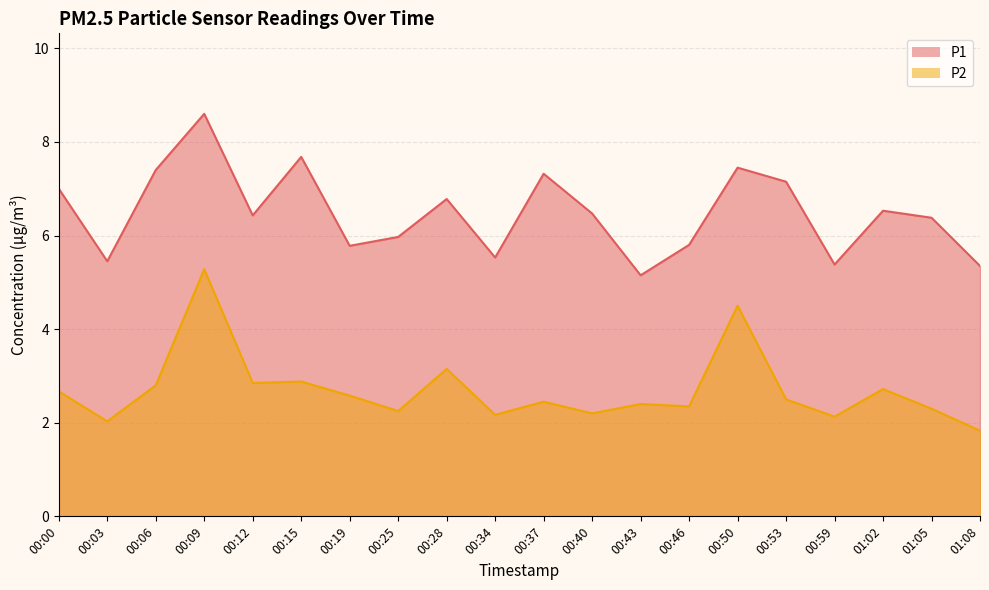

How many values in the P2 series exceed 2?

19